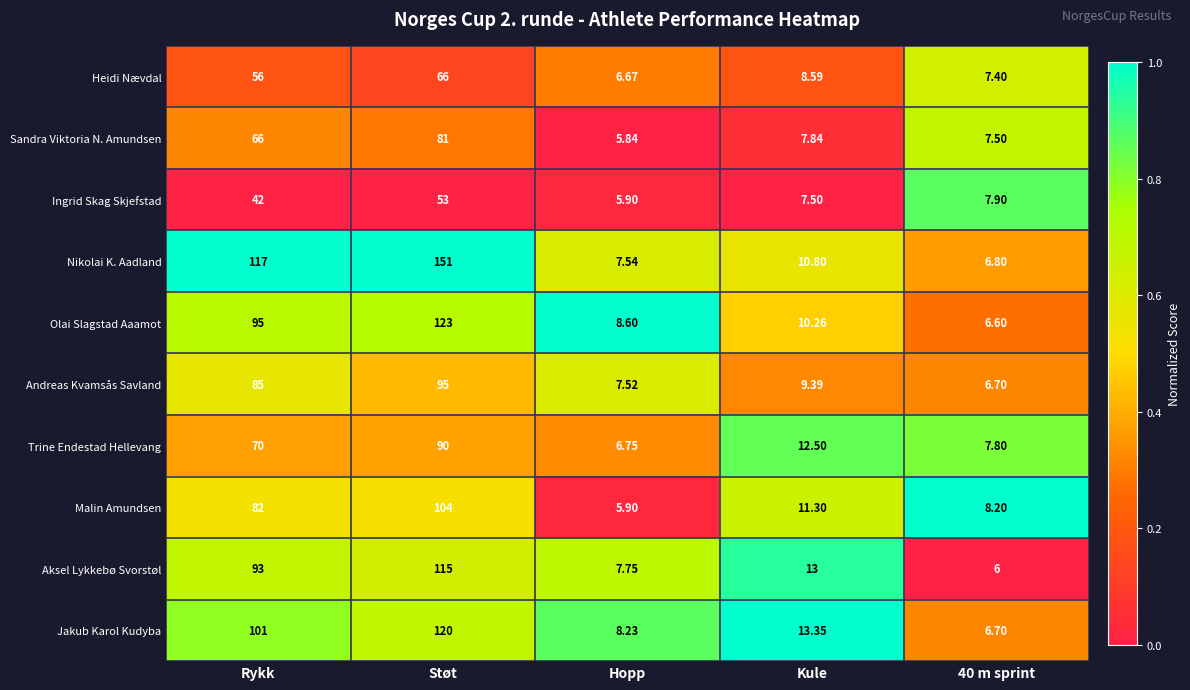

At which category does the chart reach its minimum across all series?

Hopp